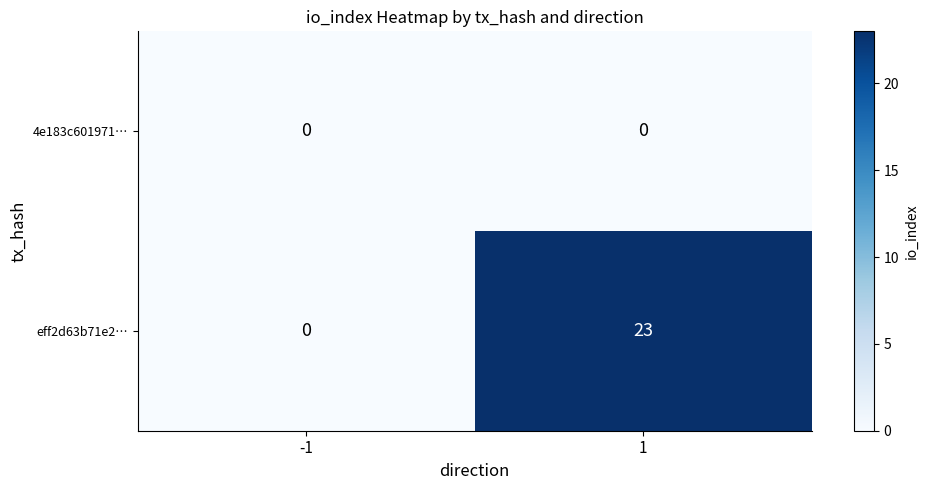

True or false: 4e183c601971… has a value of 0 at 1.

True